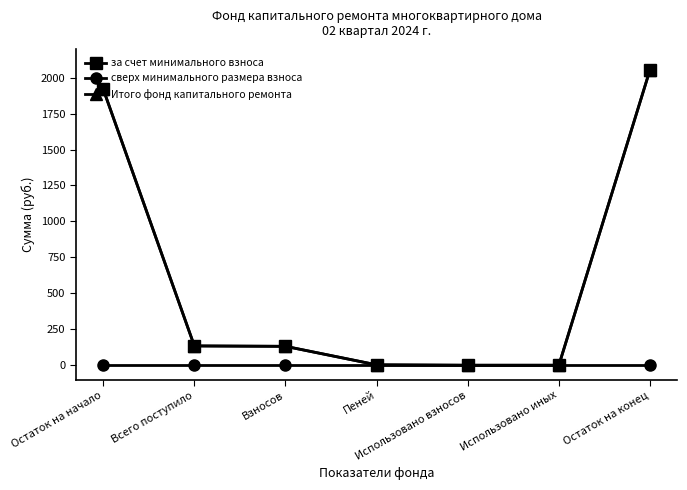

Between Остаток на конец and Остаток на начало, which is larger?

Остаток на конец